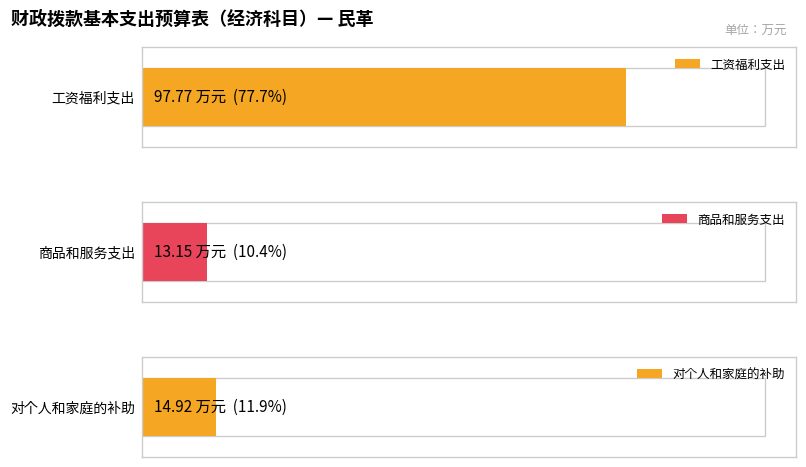

Where does the data first go above 14?

工资福利支出